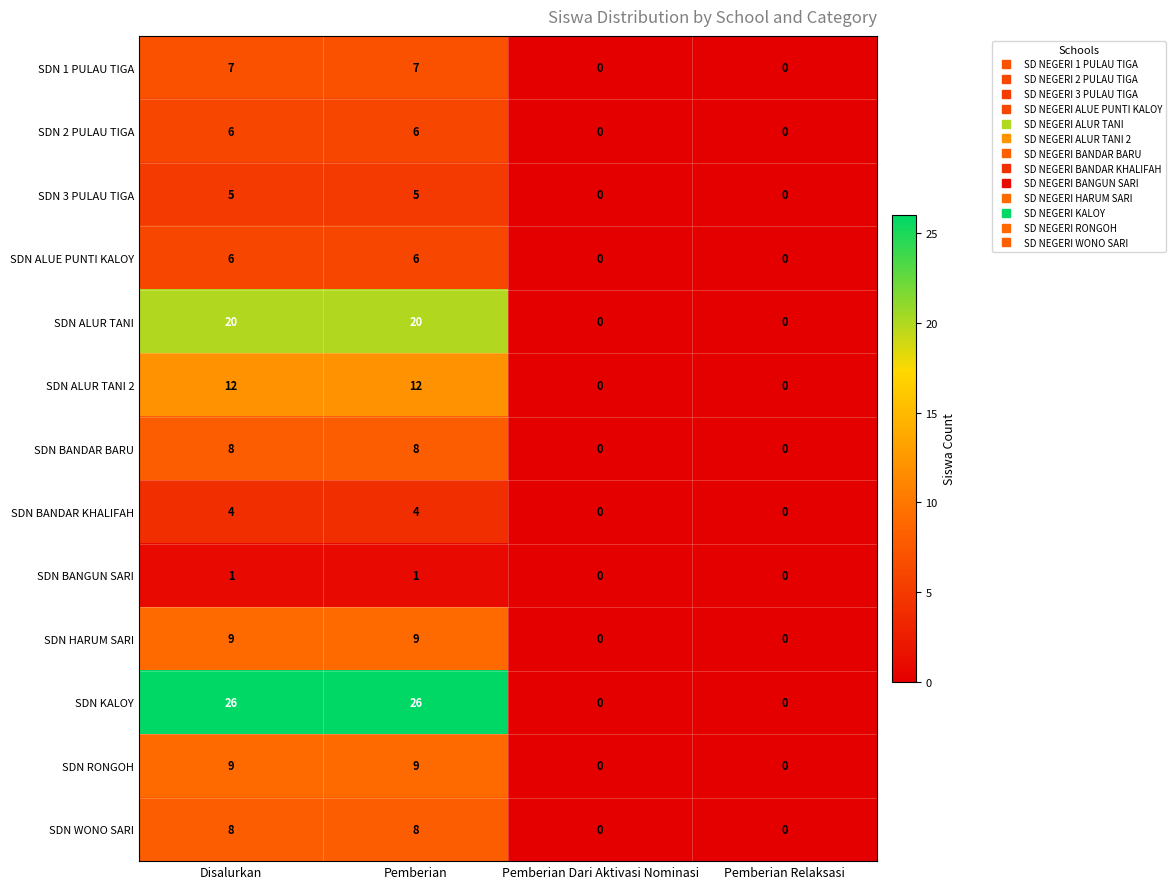

The value of SDN WONO SARI at Disalurkan is 12. True or false?

False